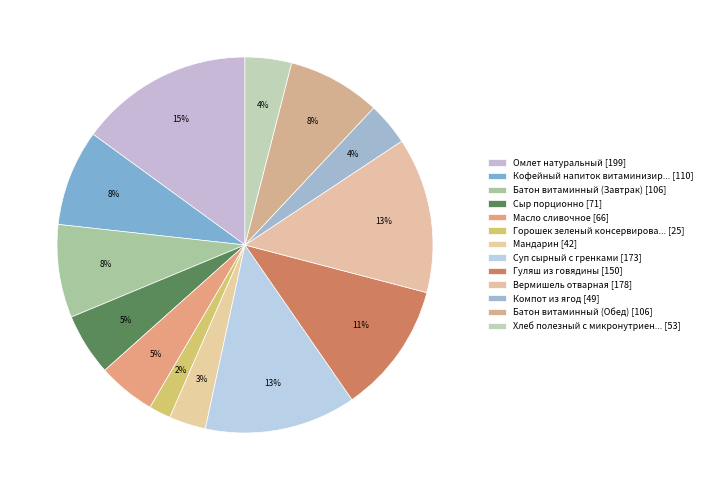

Rank the categories by value from lowest to highest.

Горошек зеленый консервированный, Мандарин, Компот из ягод, Хлеб полезный с микронутриентами, Масло сливочное, Сыр порционно, Батон витаминный (Завтрак), Батон витаминный (Обед), Кофейный напиток витаминизированный, Гуляш из говядины, Суп сырный с гренками, Вермишель отварная, Омлет натуральный